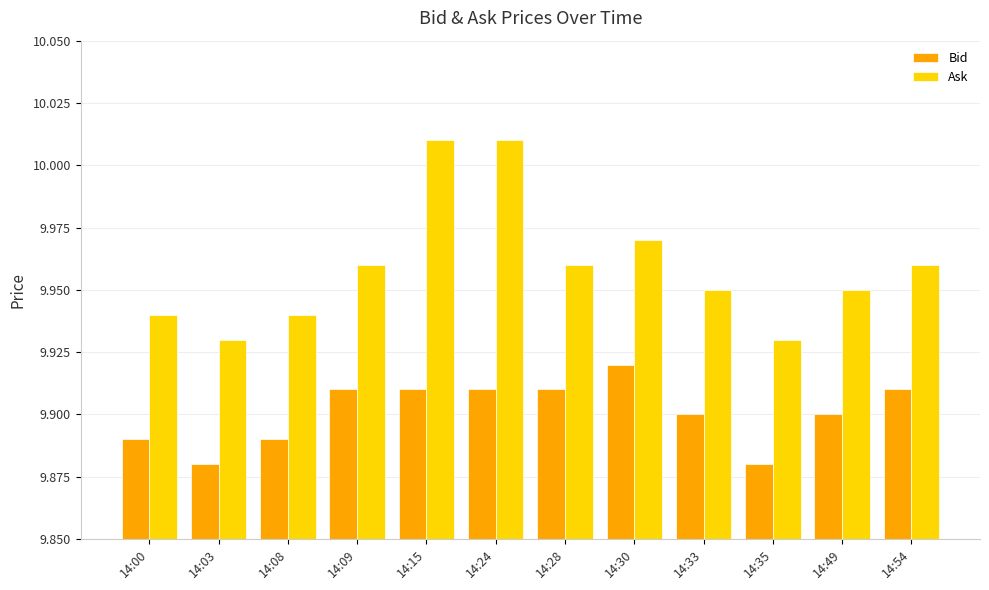

At how many categories does at least one series exceed 9?

12